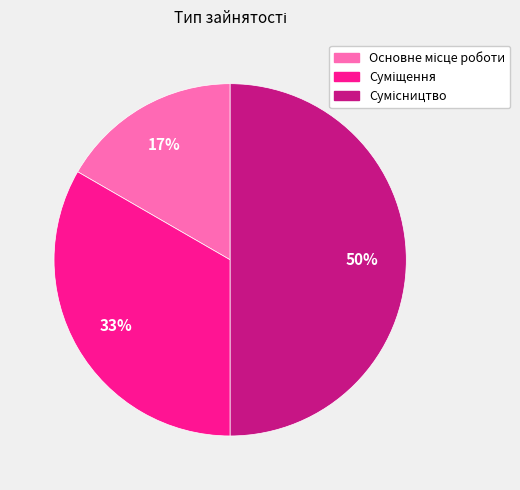

To the nearest percent, what is the difference between the largest and smallest slice percentages?

33%